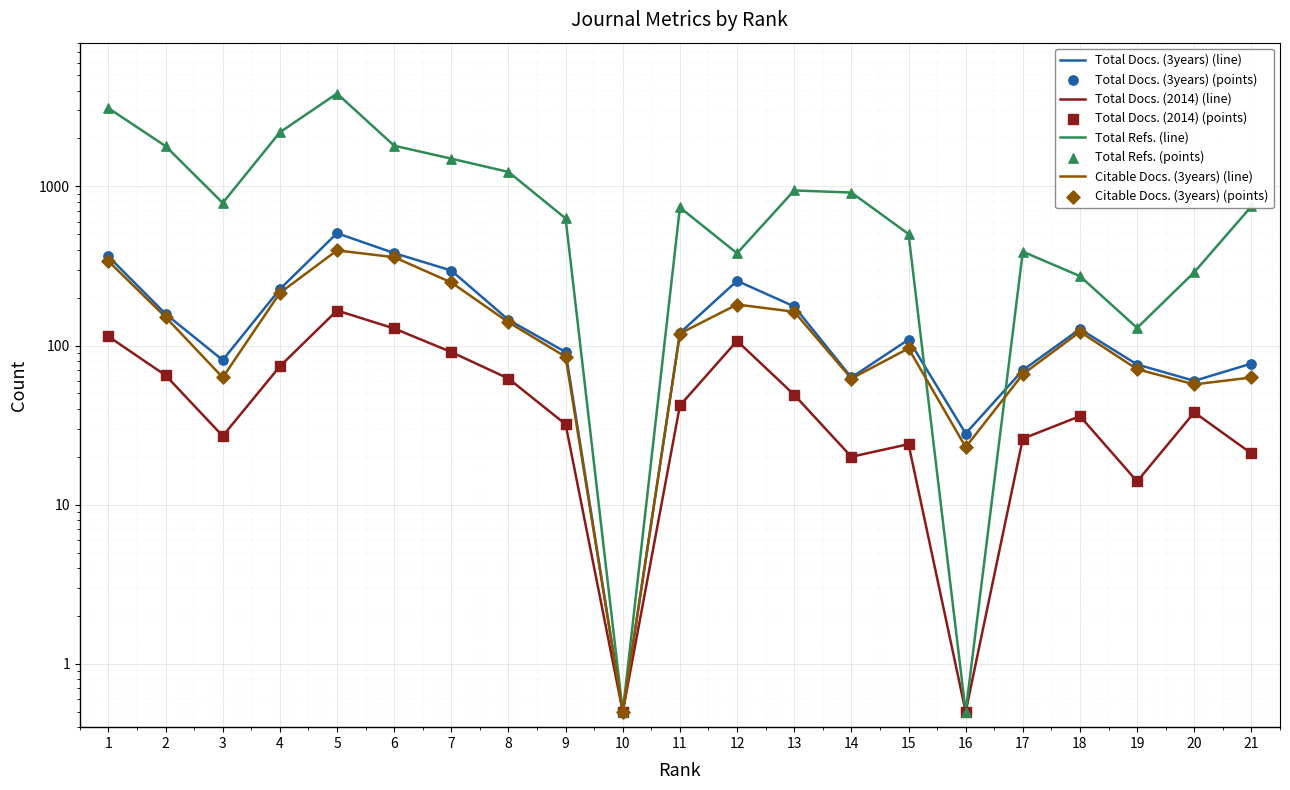

Which series has the largest Y range (max minus min)?

Total Refs.